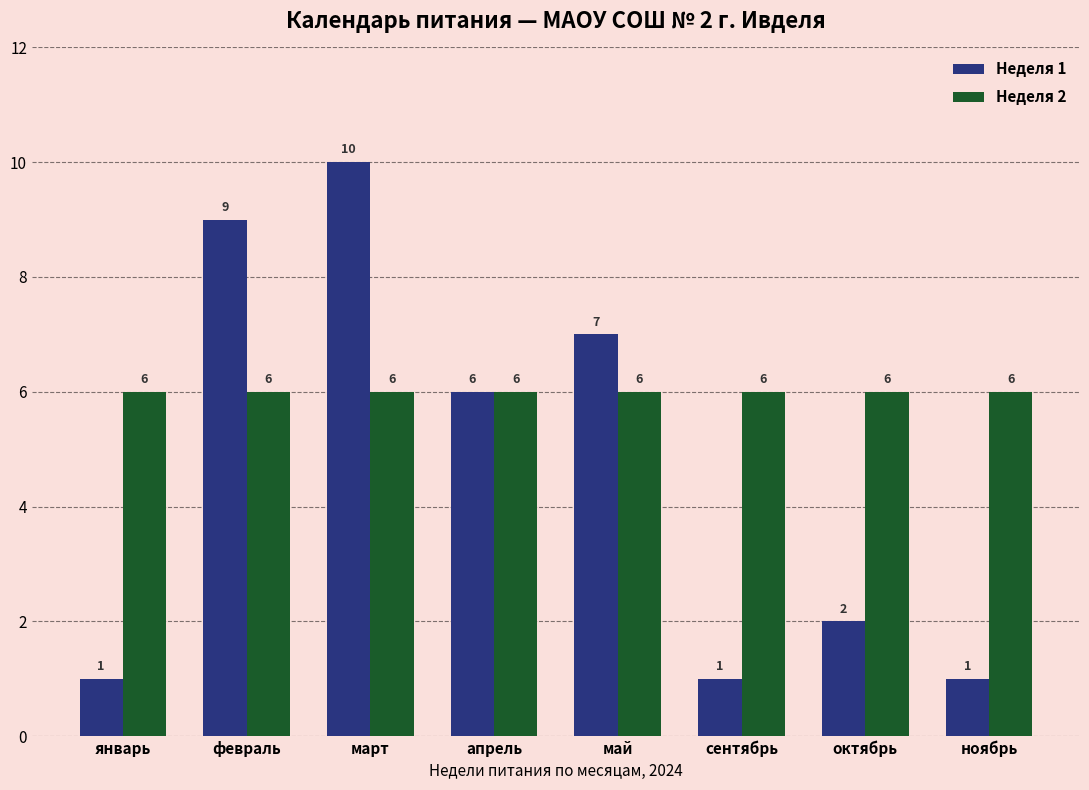

What is the maximum value for Неделя 2?

6